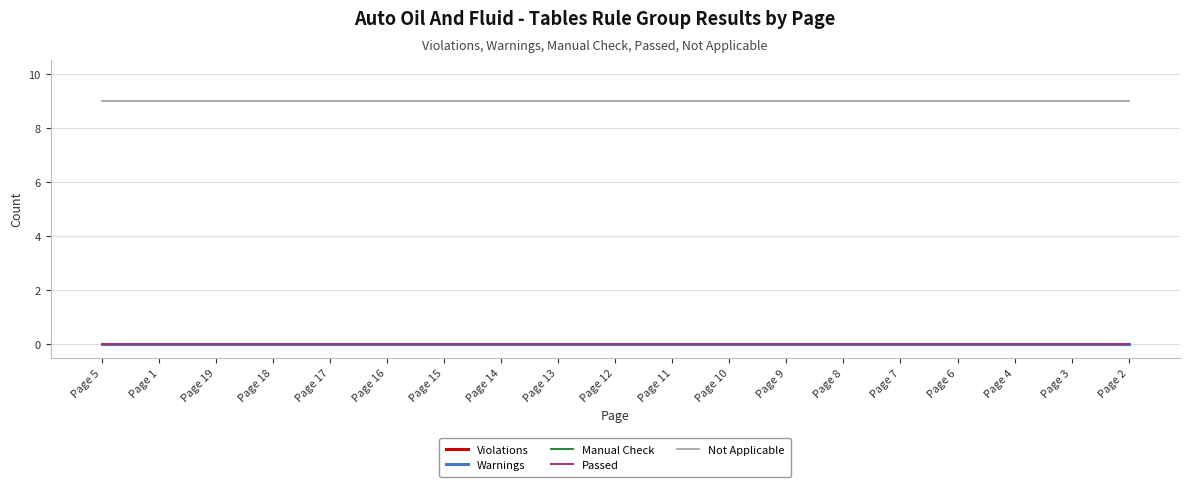

Does the chart have visible grid lines?

Yes